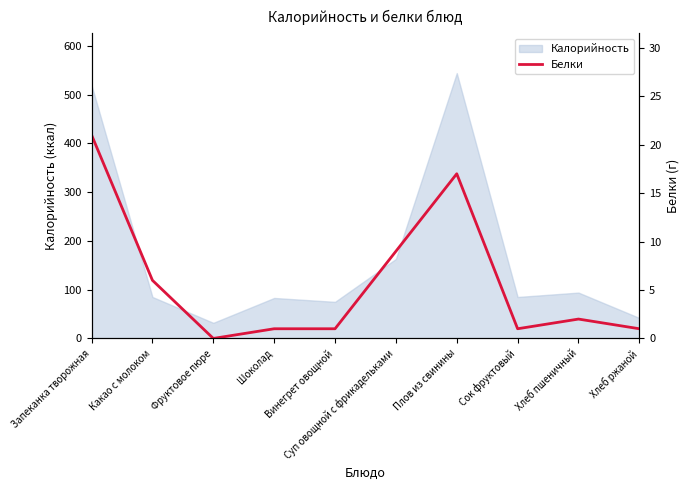

What is the approximate value at Какао с молоком, to the nearest 5?

5